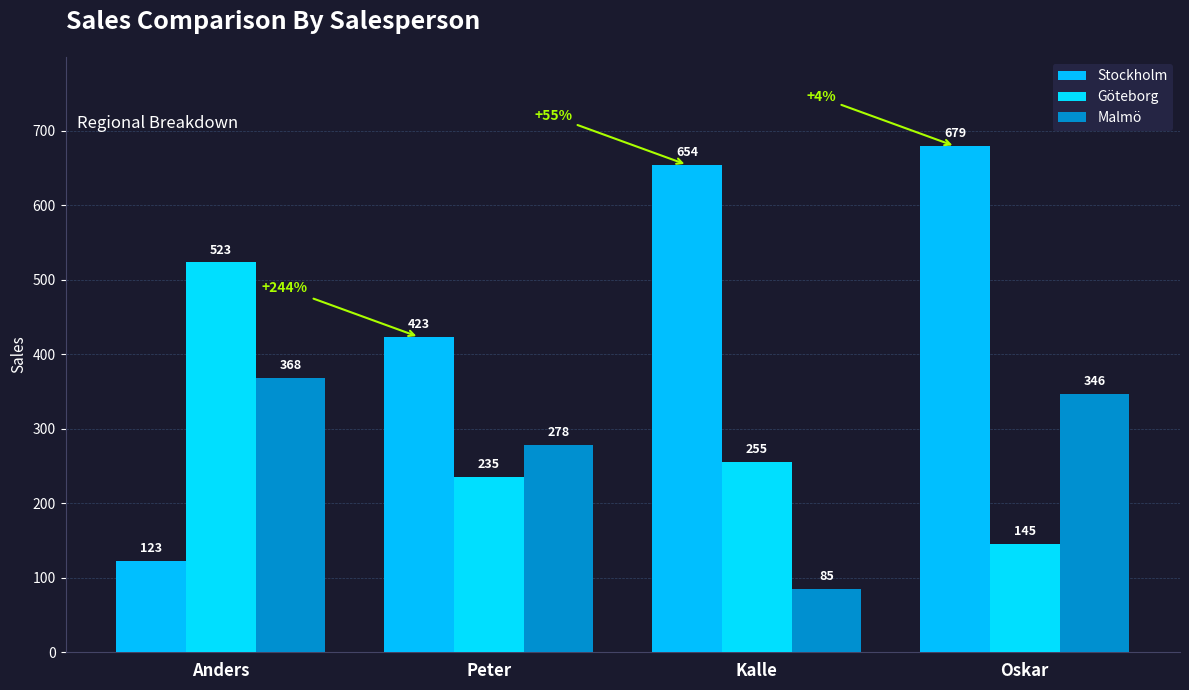

At which category is the sum across all series the highest?

Oskar